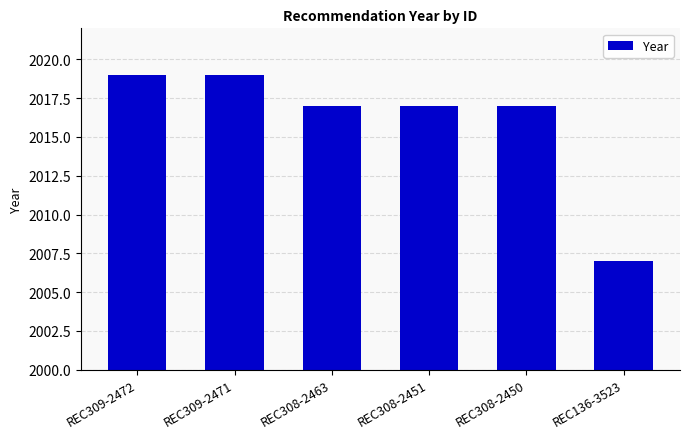

Reading right to left, extract all data points from this chart.

REC136-3523=2007	REC308-2450=2017	REC308-2451=2017	REC308-2463=2017	REC309-2471=2019	REC309-2472=2019